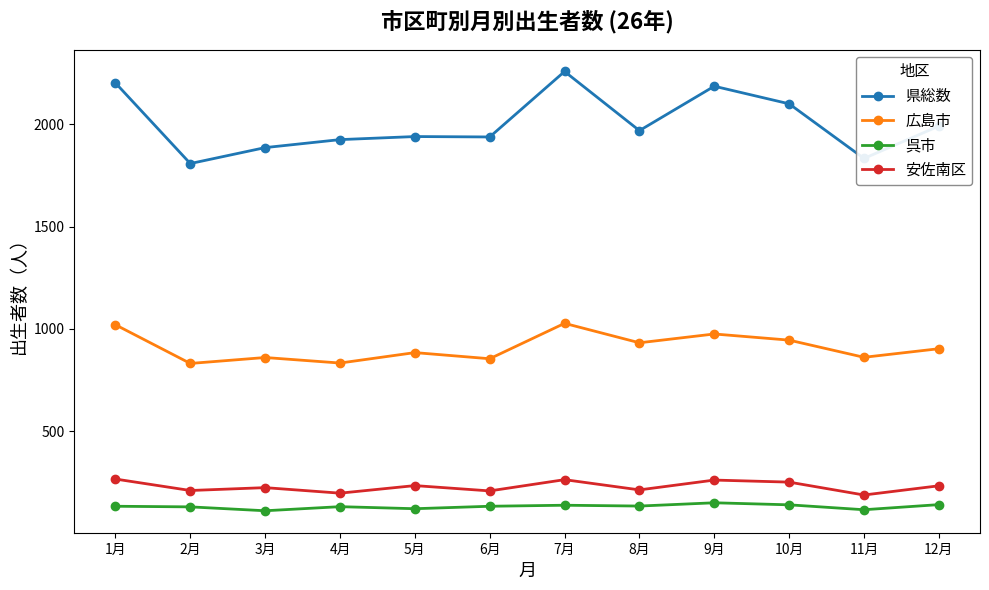

What is the sum of all 呉市 values?

1578